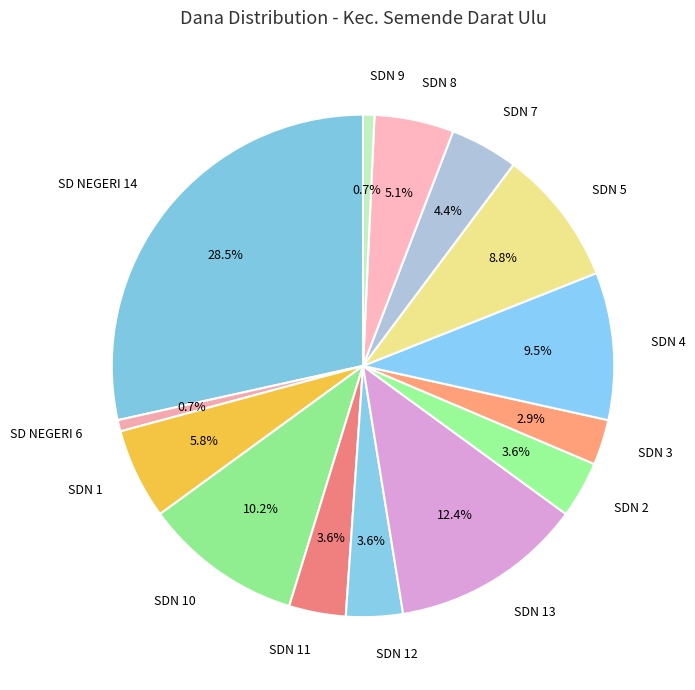

Combined, what portion of the pie is SDN 3 and SDN 8?

8.0%